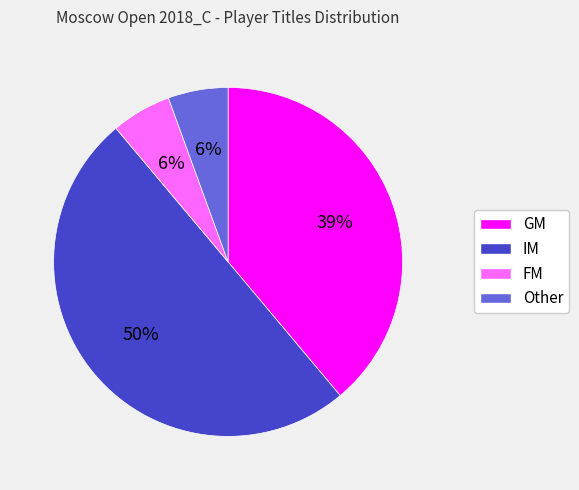

Does Other represent more than half of the total?

No